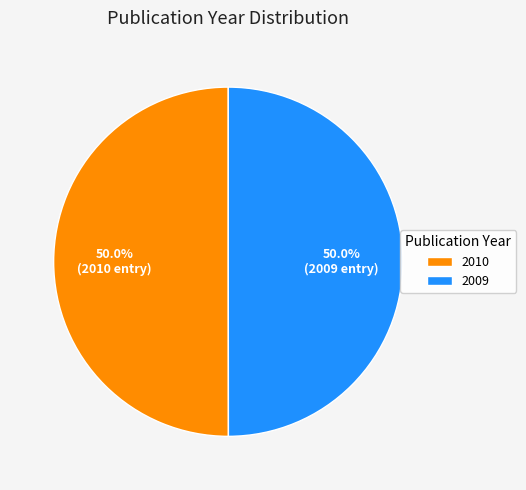

Approximately how many times larger is the value at 2009 compared to 2010?

1.0